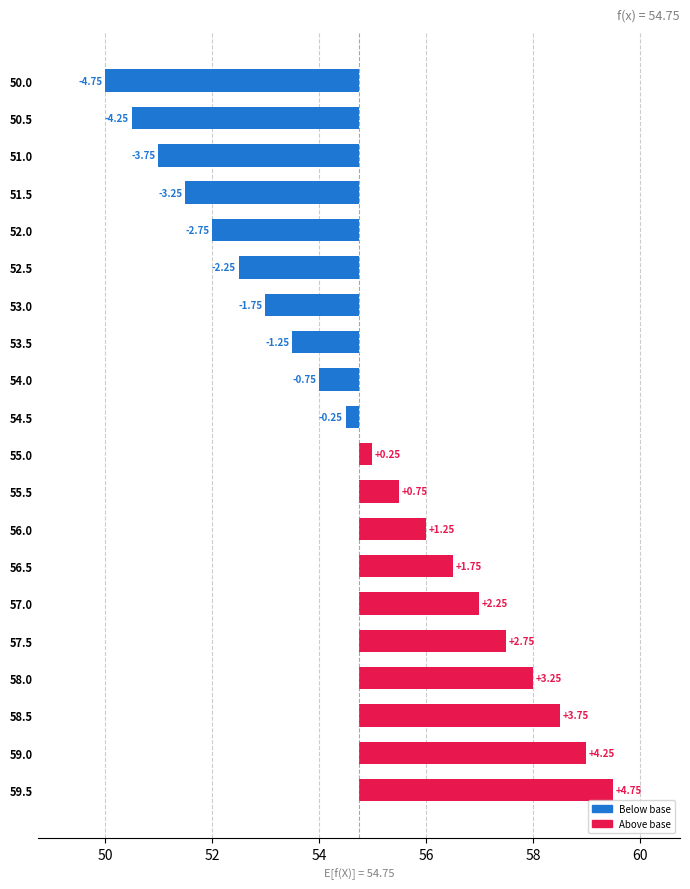

What is the difference between the maximum and minimum values?

9.5